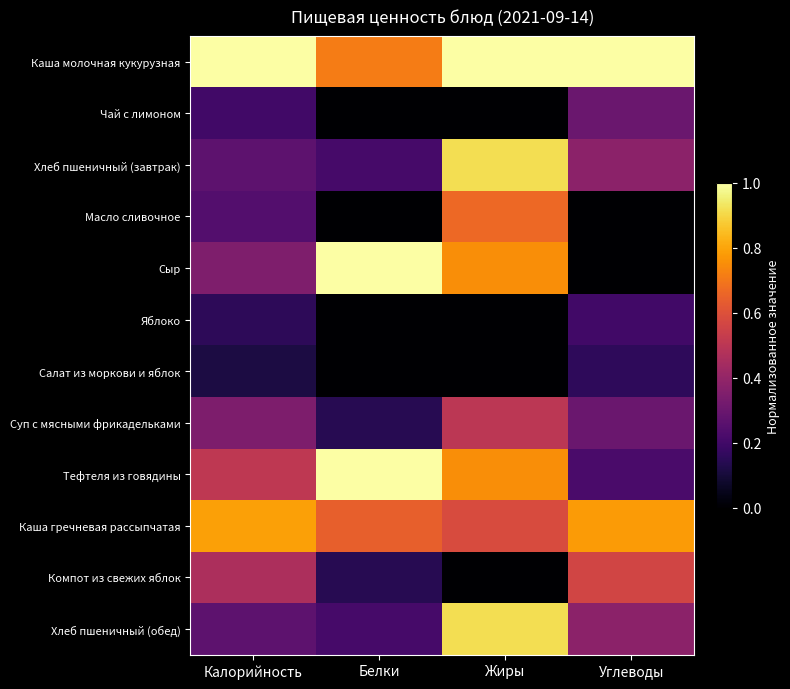

Reading left to right, transcribe all the data shown in this chart.

Каша молочная кукурузная: Калорийность=1.0	Белки=0.7	Жиры=1.0	Углеводы=1.0
Чай с лимоном: Калорийность=0.2	Белки=0.0	Жиры=0.0	Углеводы=0.3
Хлеб пшеничный (завтрак): Калорийность=0.3	Белки=0.2	Жиры=0.9	Углеводы=0.4
Масло сливочное: Калорийность=0.2	Белки=0.0	Жиры=0.7	Углеводы=0.0
Сыр: Калорийность=0.4	Белки=1.0	Жиры=0.8	Углеводы=0.0
Яблоко: Калорийность=0.2	Белки=0.0	Жиры=0.0	Углеводы=0.2
Салат из моркови и яблок: Калорийность=0.1	Белки=0.0	Жиры=0.0	Углеводы=0.2
Суп с мясными фрикадельками: Калорийность=0.3	Белки=0.1	Жиры=0.5	Углеводы=0.3
Тефтеля из говядины: Калорийность=0.5	Белки=1.0	Жиры=0.8	Углеводы=0.2
Каша гречневая рассыпчатая: Калорийность=0.8	Белки=0.6	Жиры=0.6	Углеводы=0.8
Компот из свежих яблок: Калорийность=0.5	Белки=0.1	Жиры=0.0	Углеводы=0.6
Хлеб пшеничный (обед): Калорийность=0.3	Белки=0.2	Жиры=0.9	Углеводы=0.4